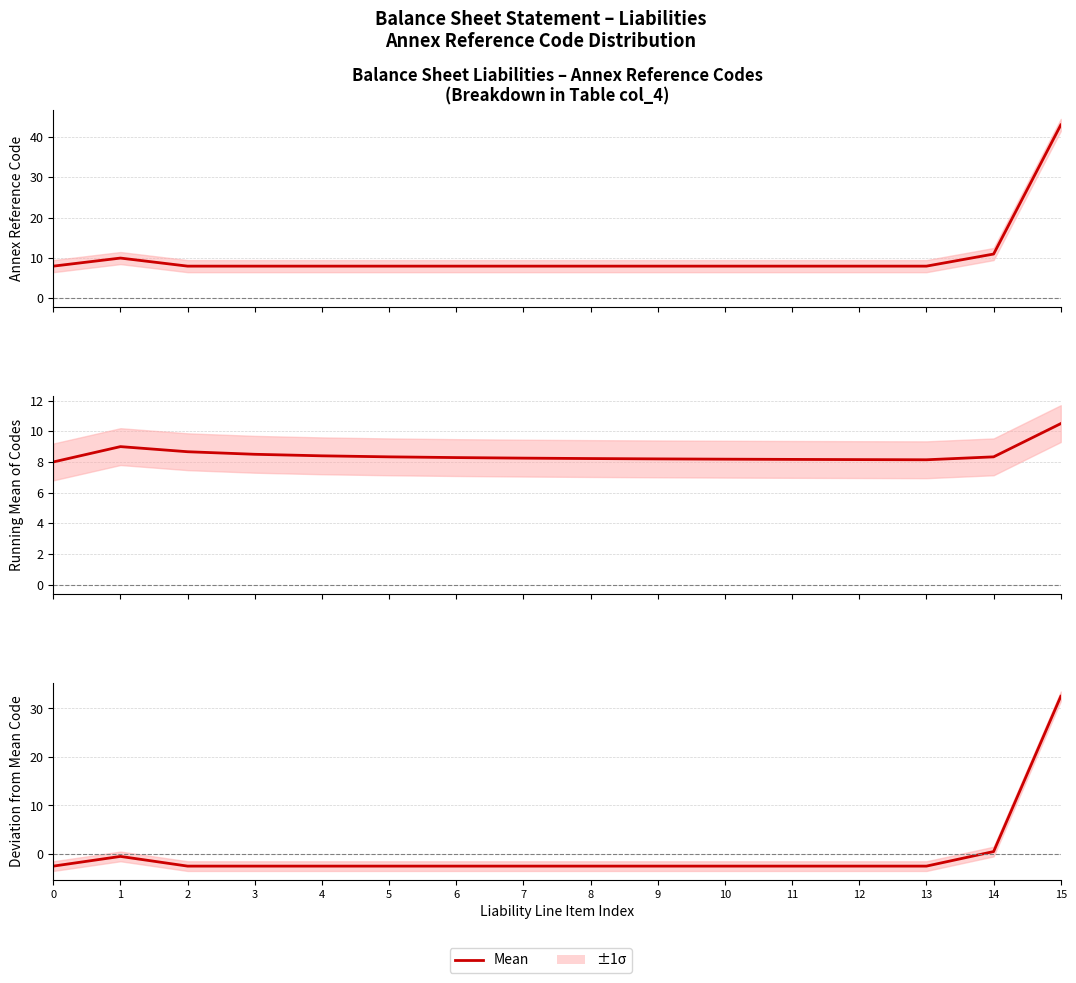

Between 1 and 12, which is larger?

1